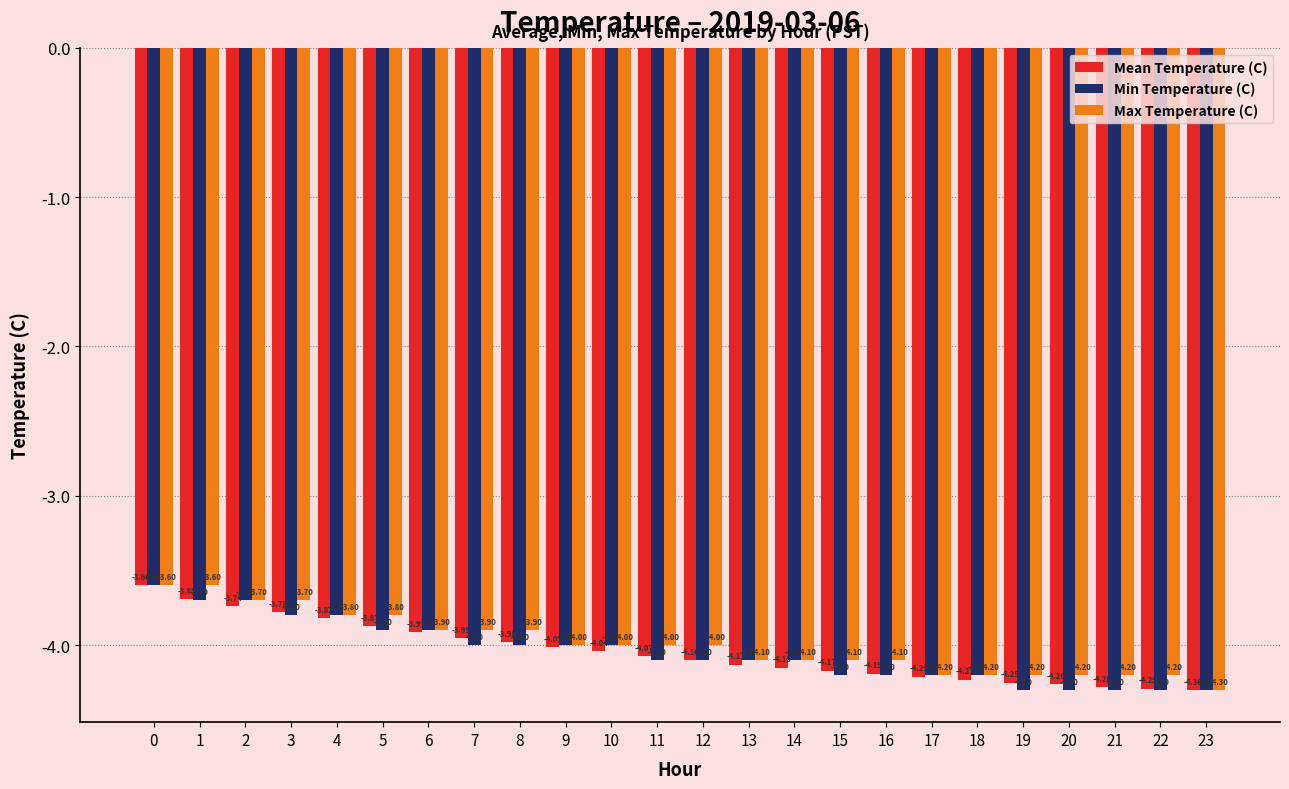

What are all the series names shown in the legend?

Mean Temperature (C), Min Temperature (C), Max Temperature (C)